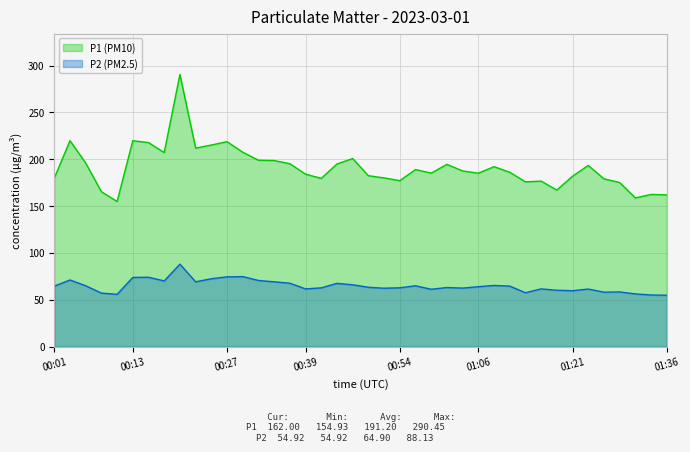

Count the number of data series in this chart.

2